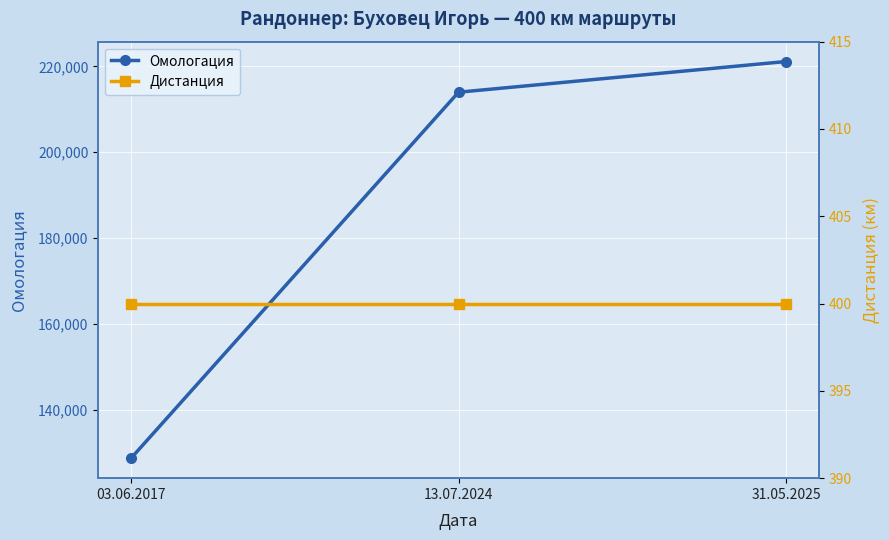

What is the difference between the highest and lowest values at 31.05.2025?

220727